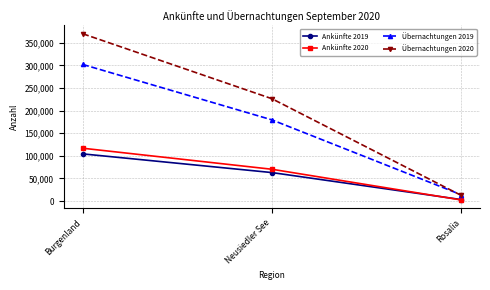

What is the sum of all Ankünfte 2019 values?

170856